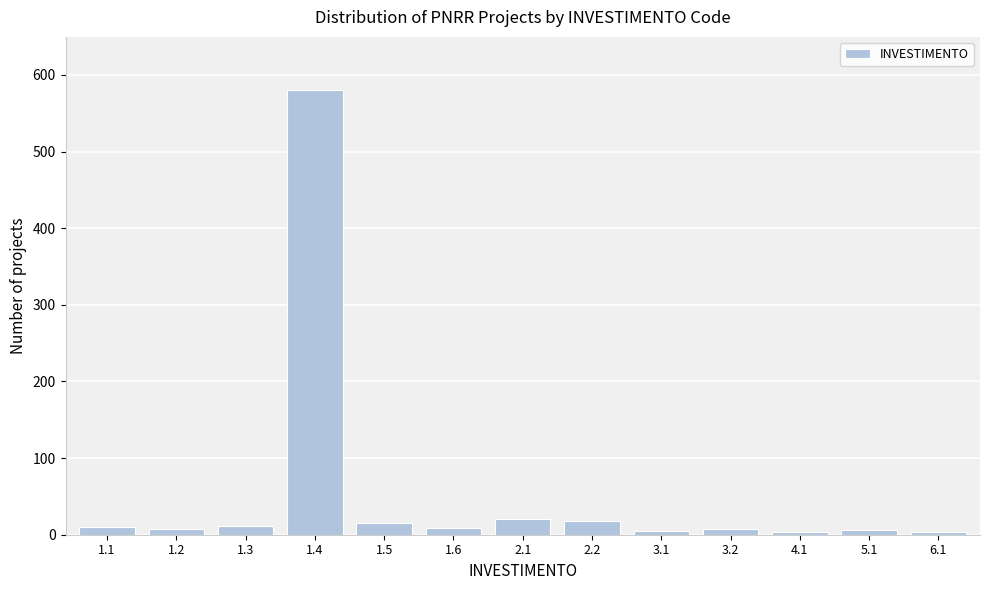

What is the maximum value shown in the chart?

580